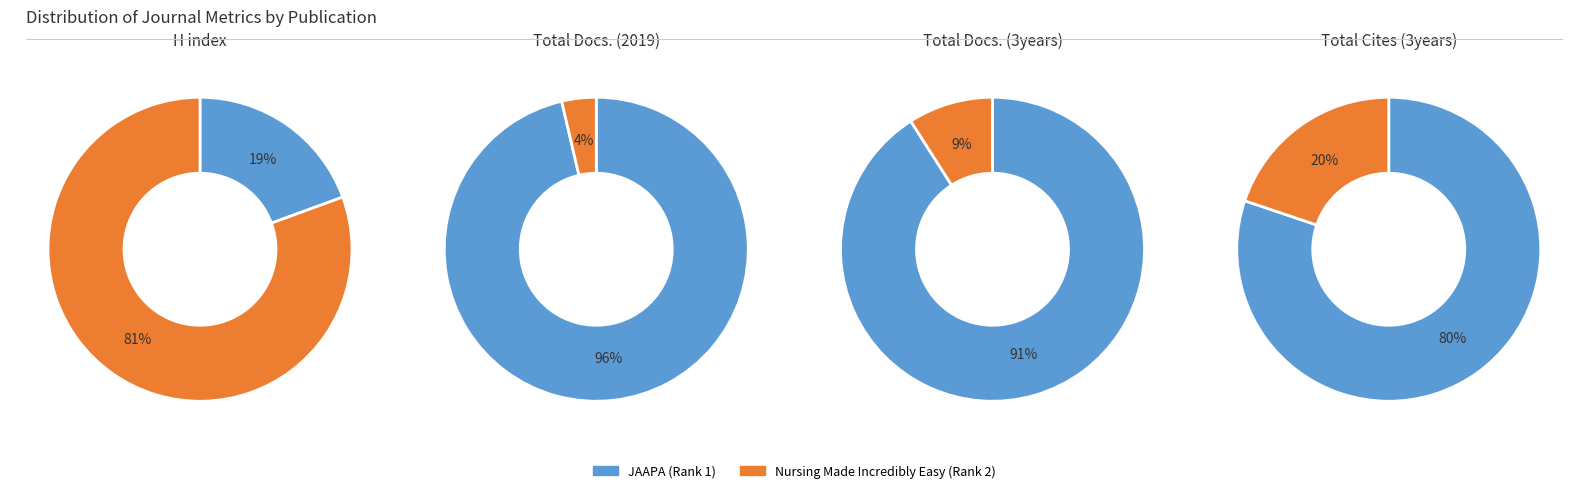

What is the majority slice?

Nursing Made Incredibly Easy (Rank 2)